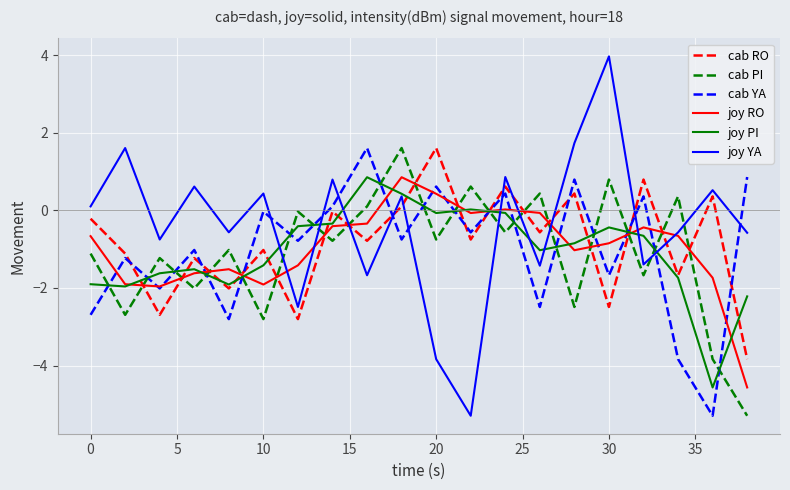

What is the greatest value displayed?

4.0